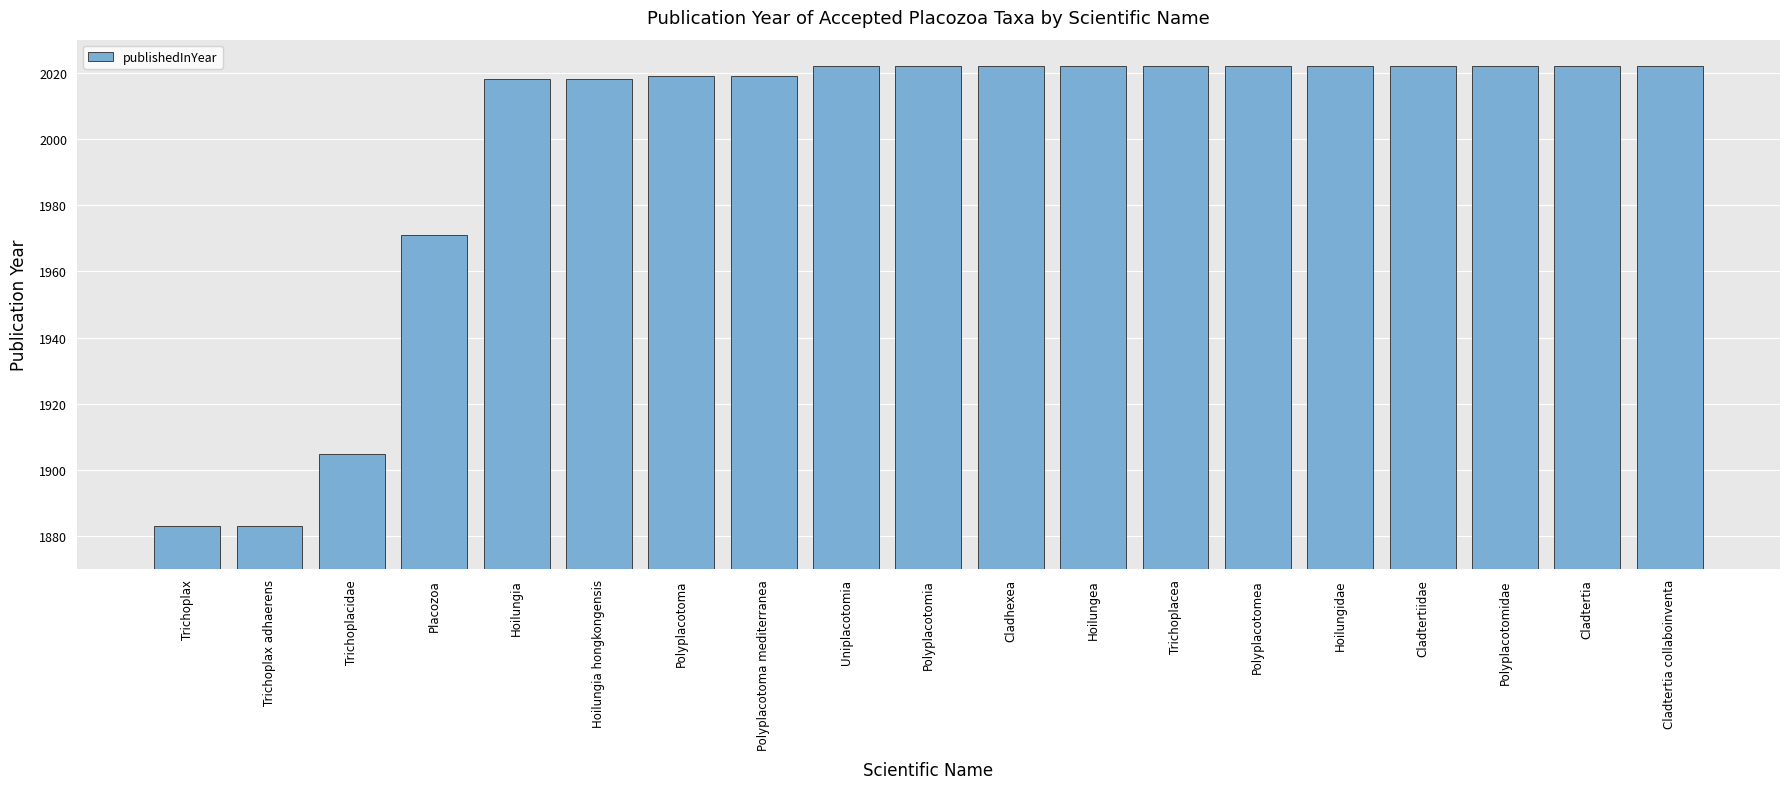

What is the sum of the values at Uniplacotomia and Polyplacotoma?

4041